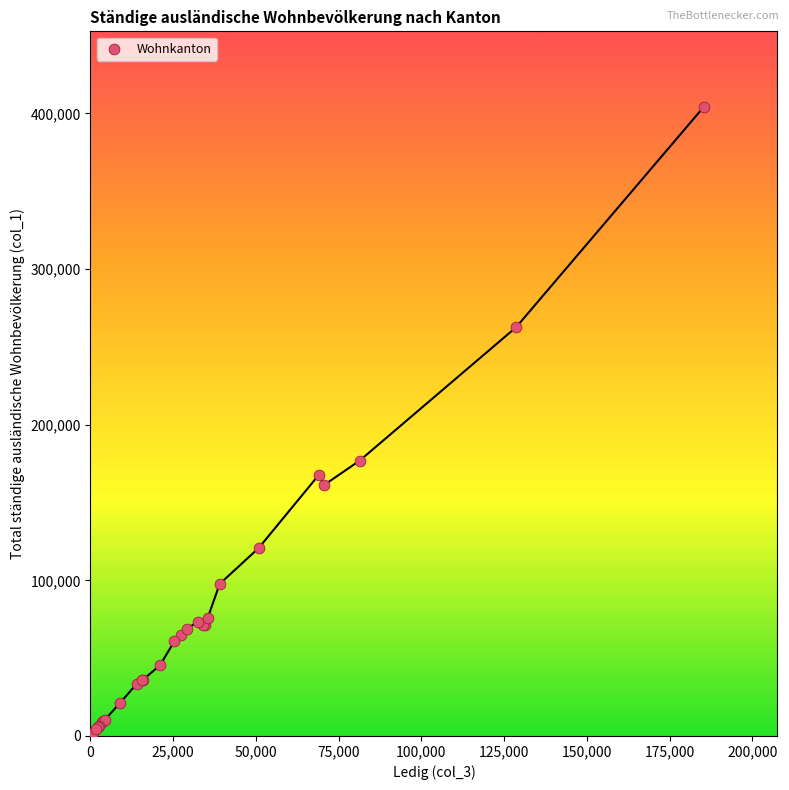

What Y value in the scatter plot is closest to 202945?

176854